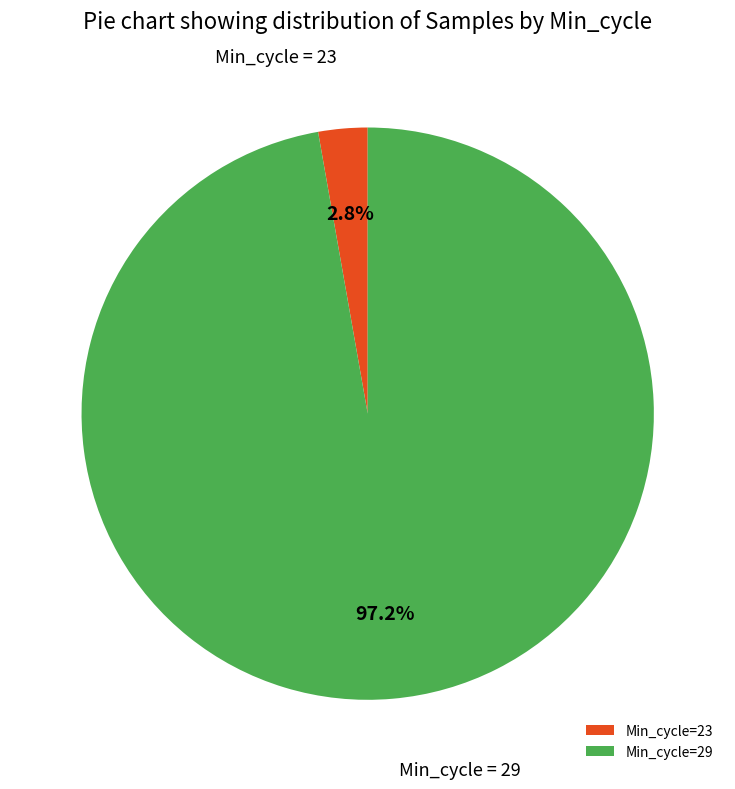

To the nearest percent, what is the average slice percentage?

50%